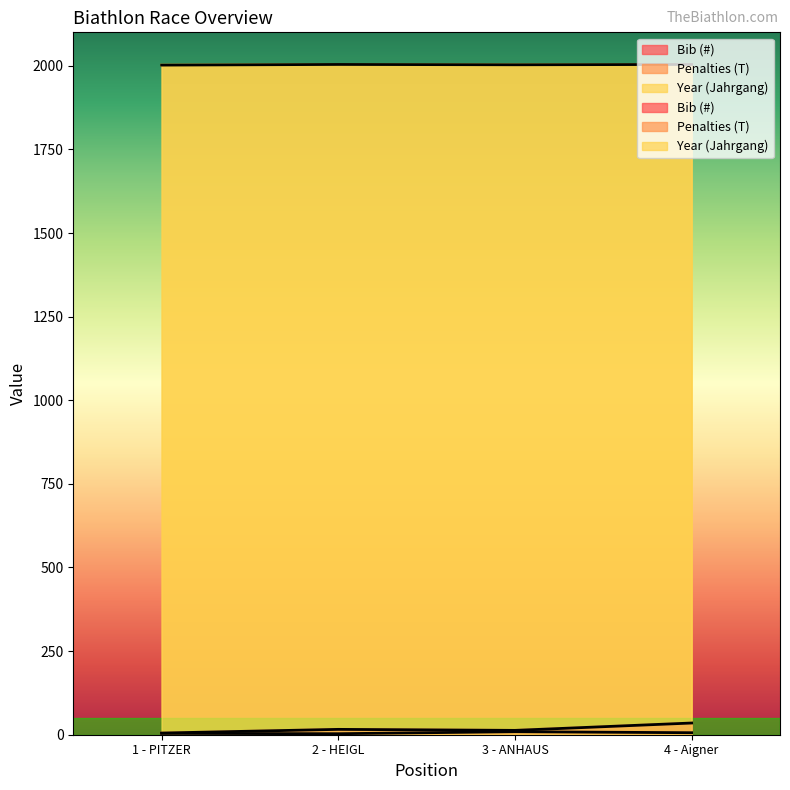

Between 2 - HEIGL and 4 - Aigner, which series saw the biggest shift?

Bib (#)